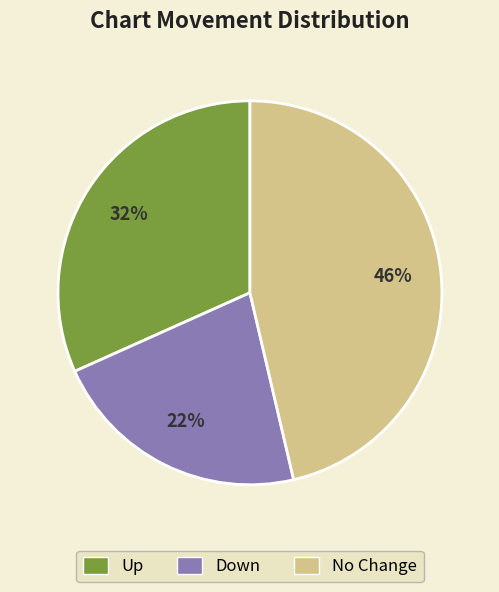

Between Up and No Change, which is larger?

No Change